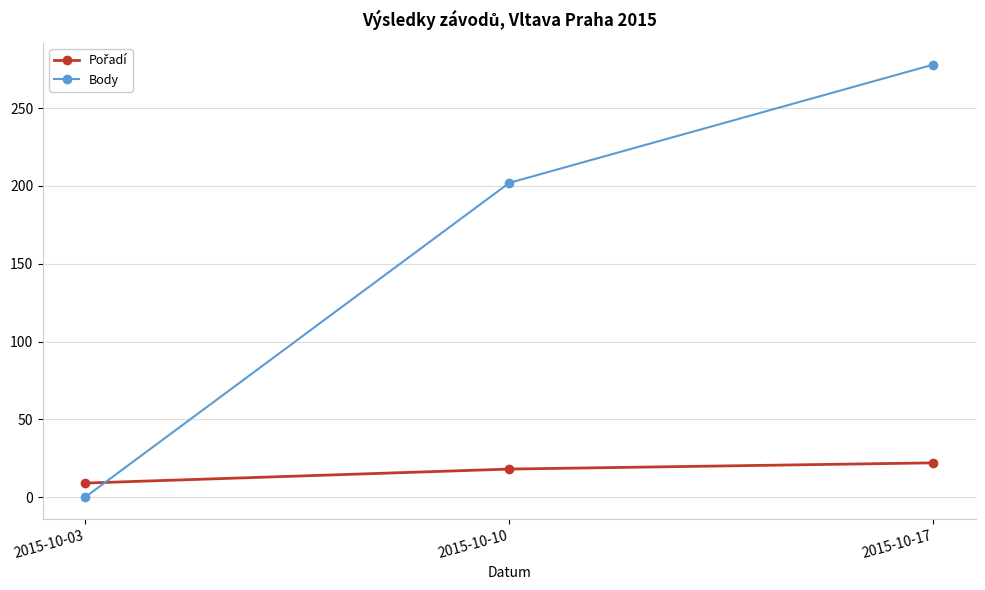

At which category does the chart reach its minimum across all series?

2015-10-03